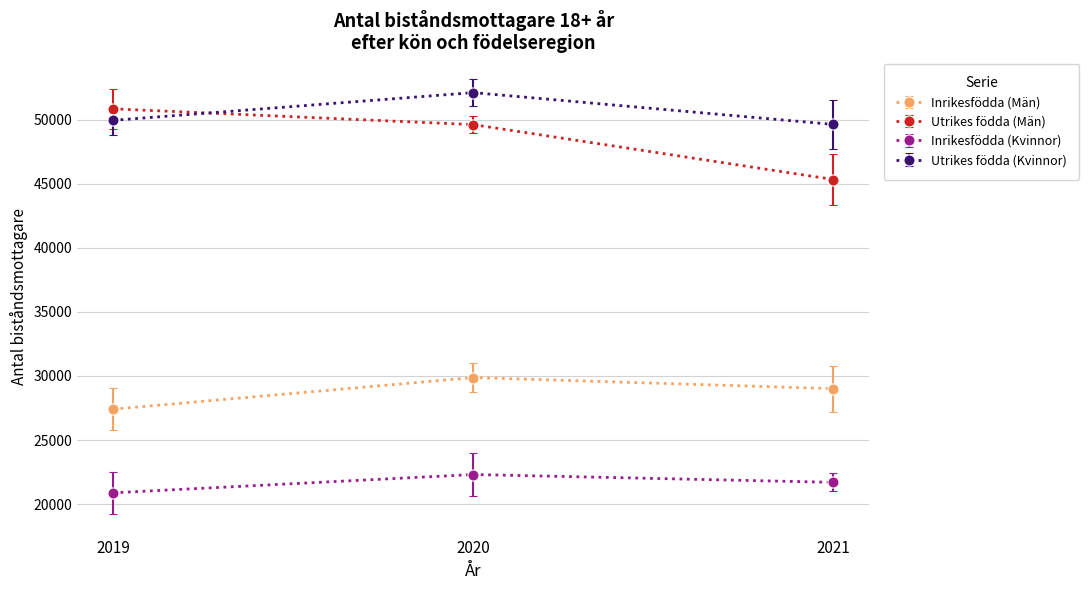

What is the difference between the maximum and minimum values in the Inrikesfödda (Kvinnor) series?

1428